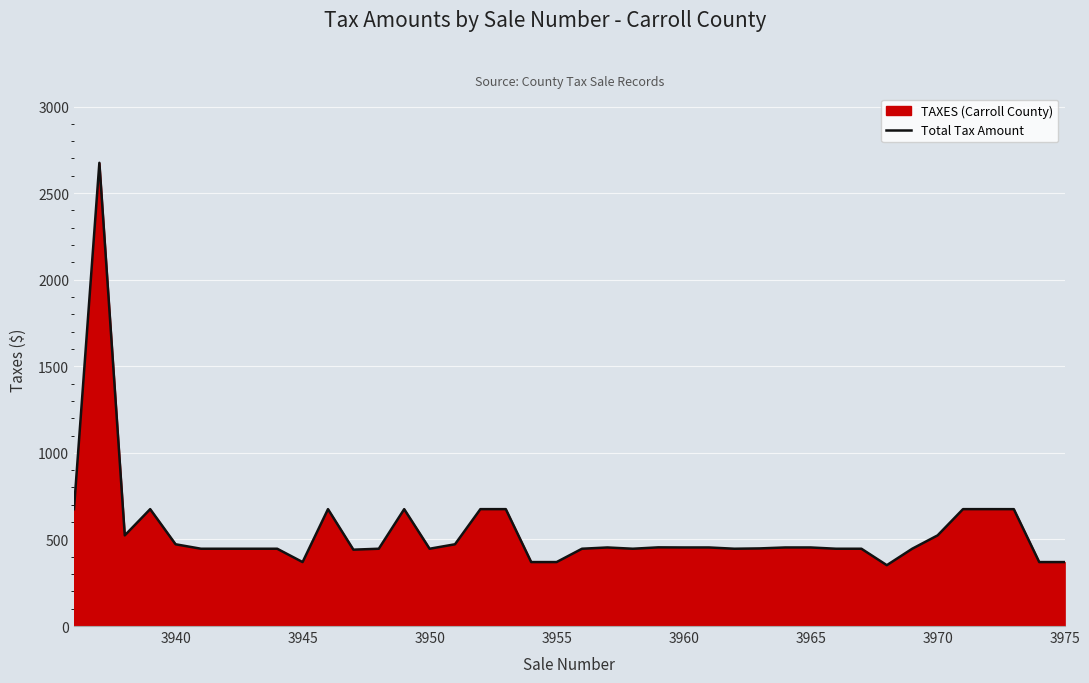

Does the chart display data point markers on the line(s)?

No